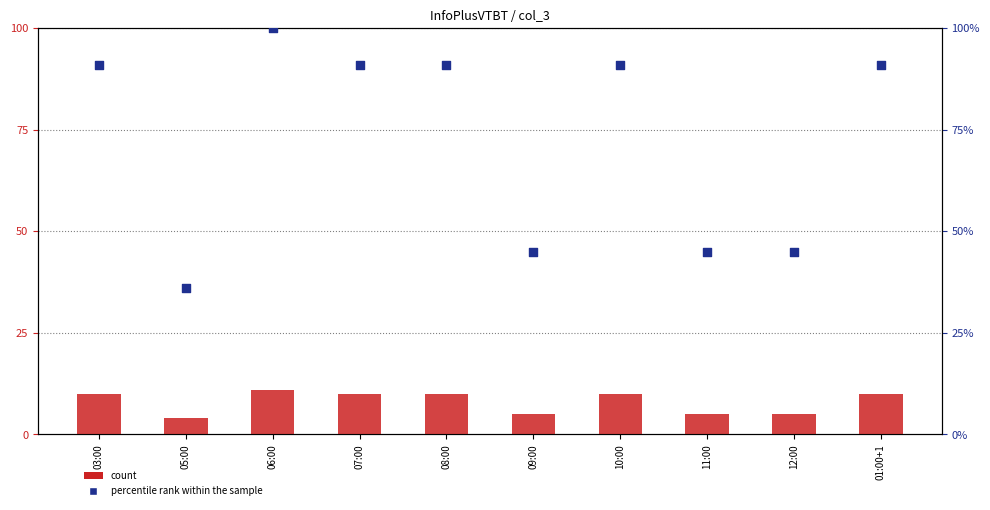

Is the value of count at 05:00 greater than the value of percentile rank within the sample at 03:00?

No